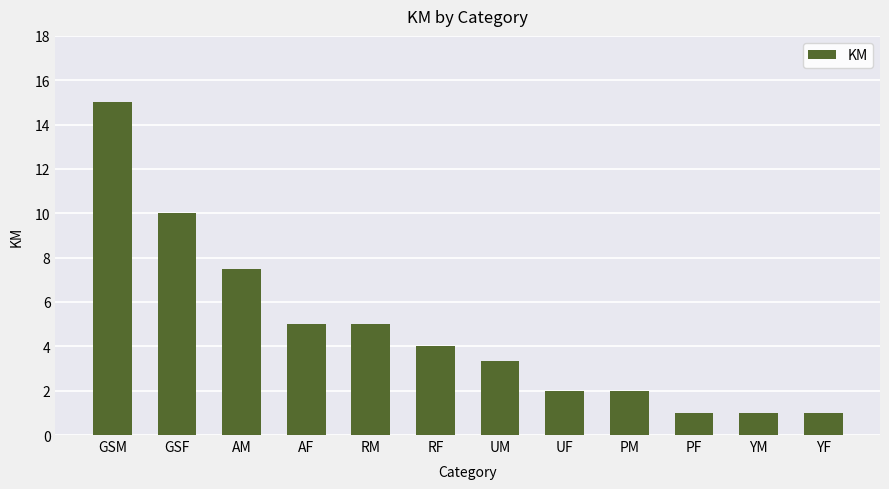

Which has a higher value, UM or RM?

RM